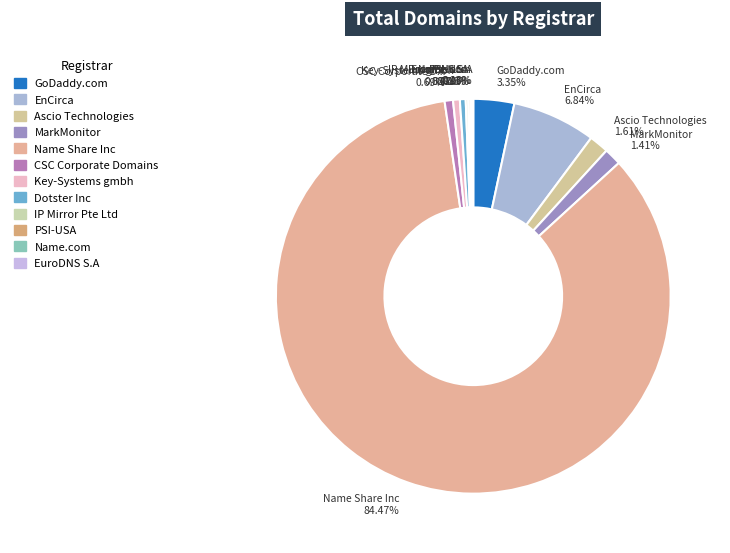

Combined, what portion of the pie is EnCirca and Name Share Inc?

91.3%